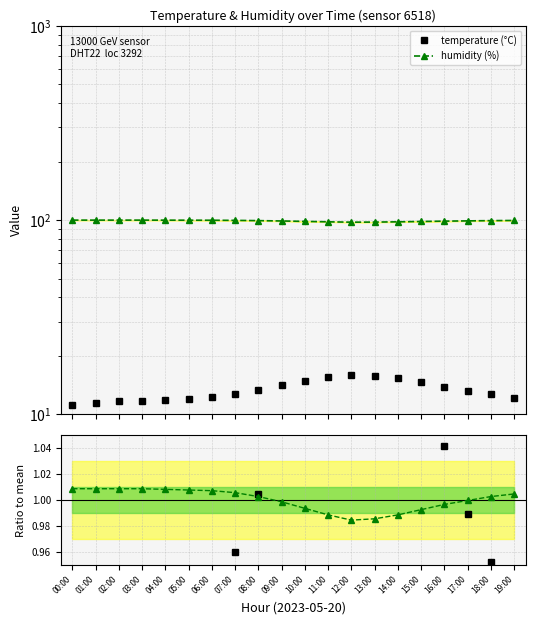

Between 09:00 and 15:00, which series saw the biggest shift?

humidity (%)